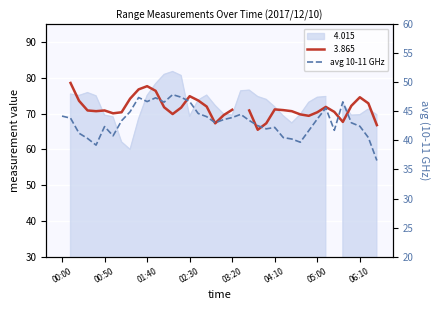

How many interior local peaks (higher than both neighbors) does the data have?

8